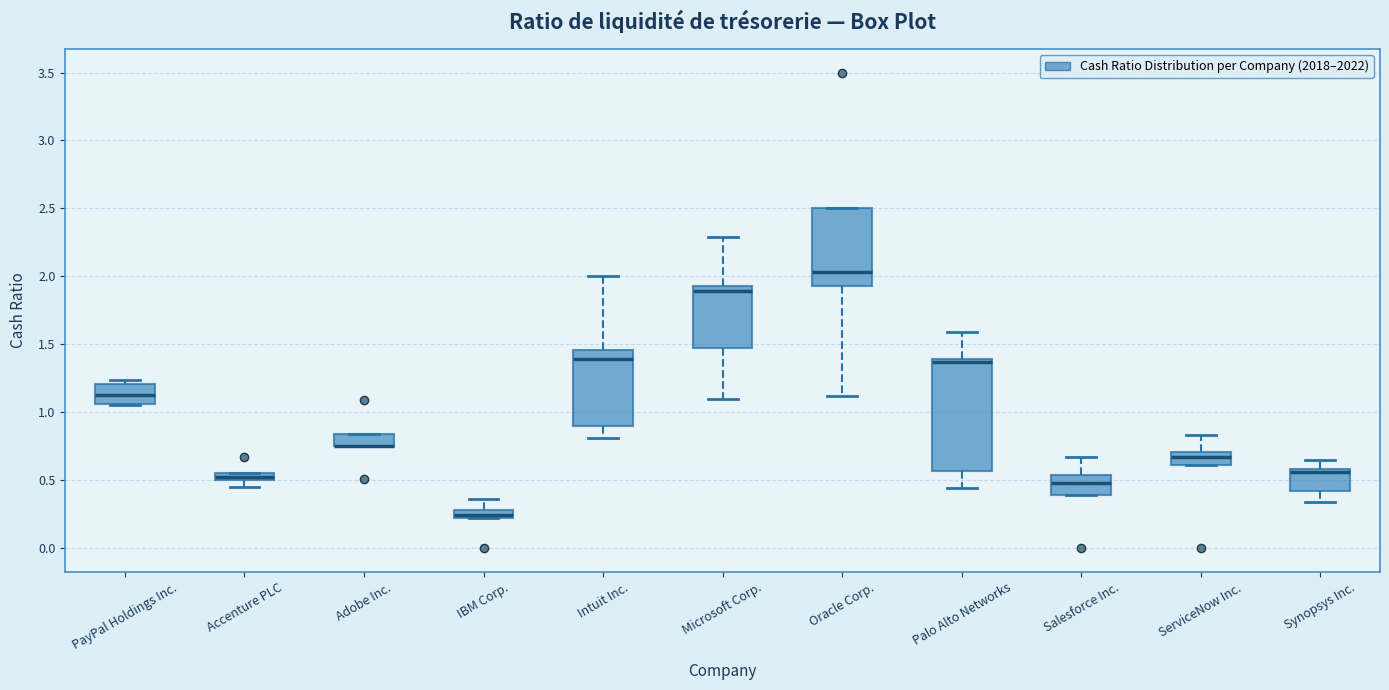

Which box is the tallest, from its lower edge to its upper edge?

Palo Alto Networks